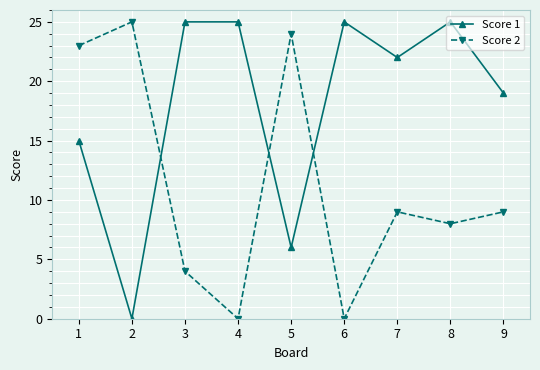

Which series has the largest total across all categories?

Score 1